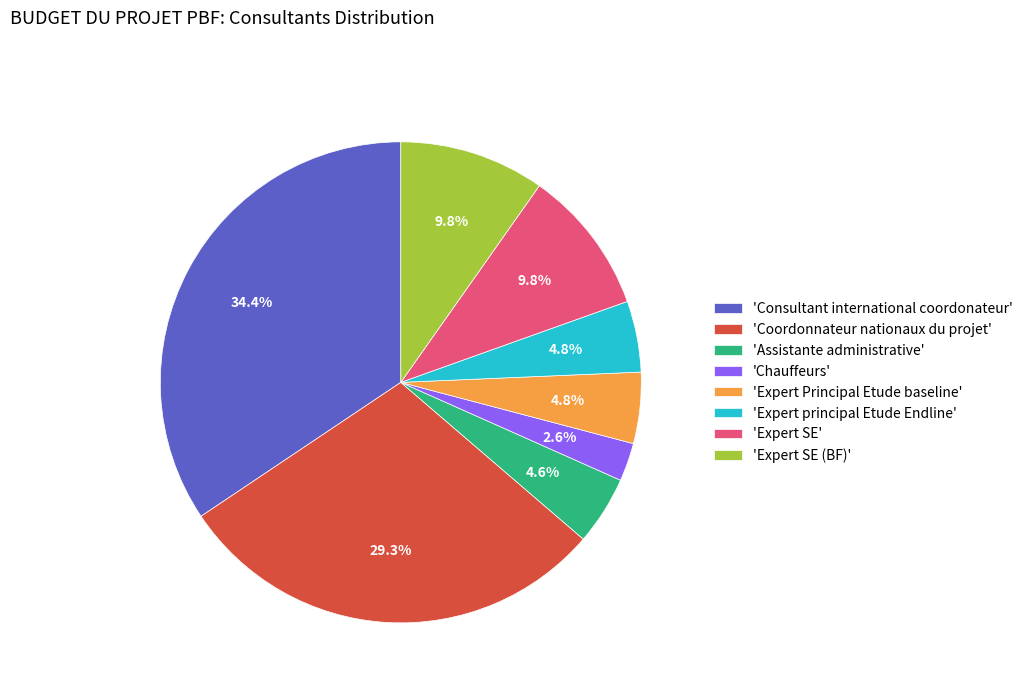

Is there any slice that represents more than half of the pie?

No